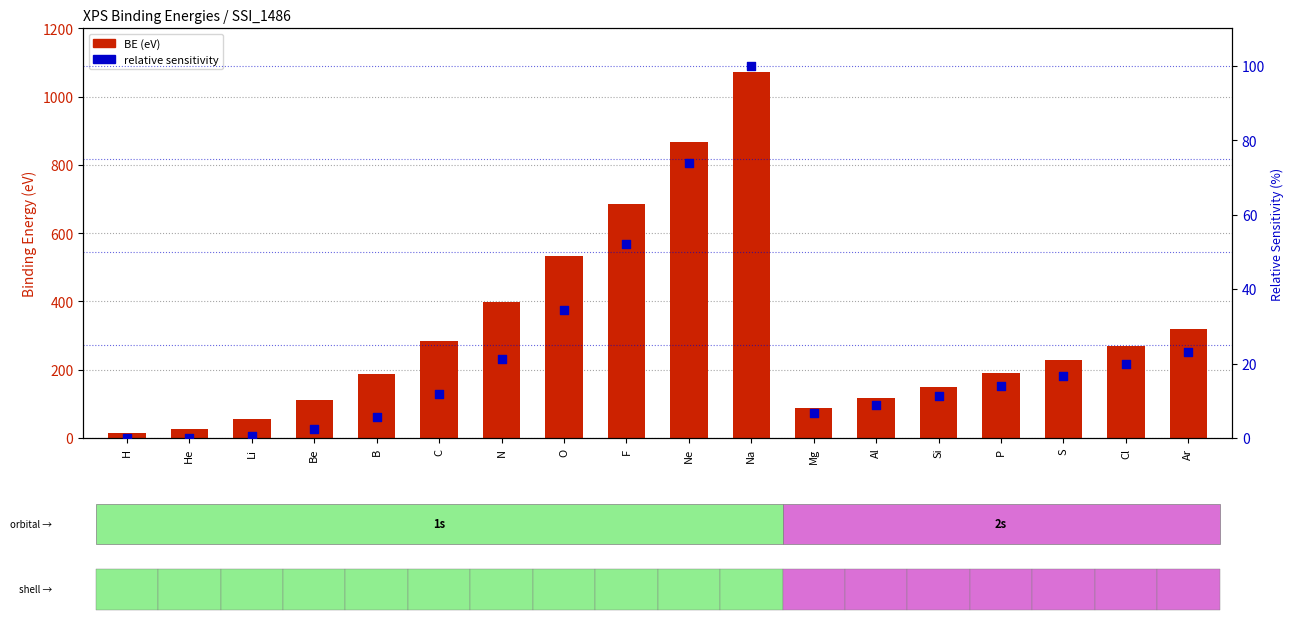

Which series contains the lowest Y value?

Relative sensitivity (pct)